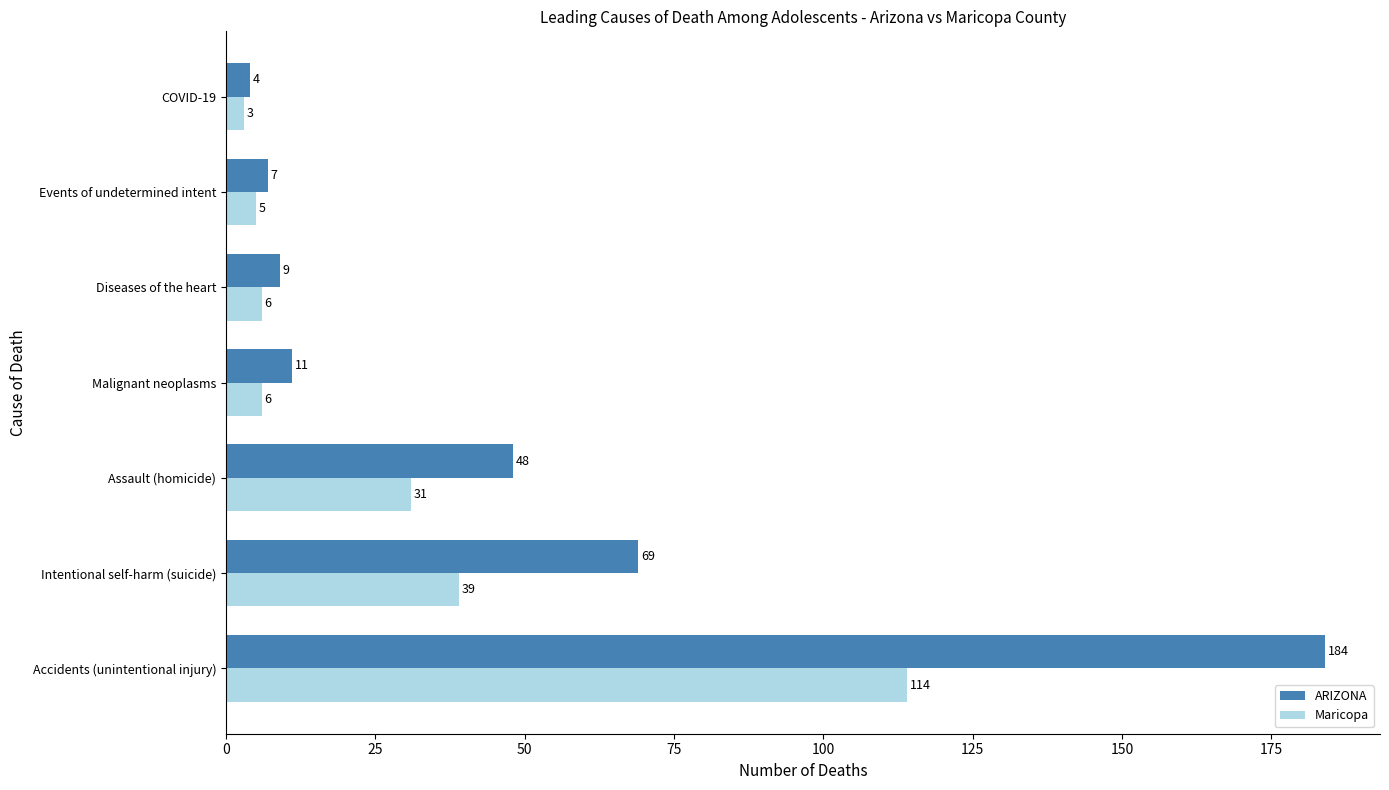

Is it true that Maricopa equals 114 at Accidents (unintentional injury)?

True